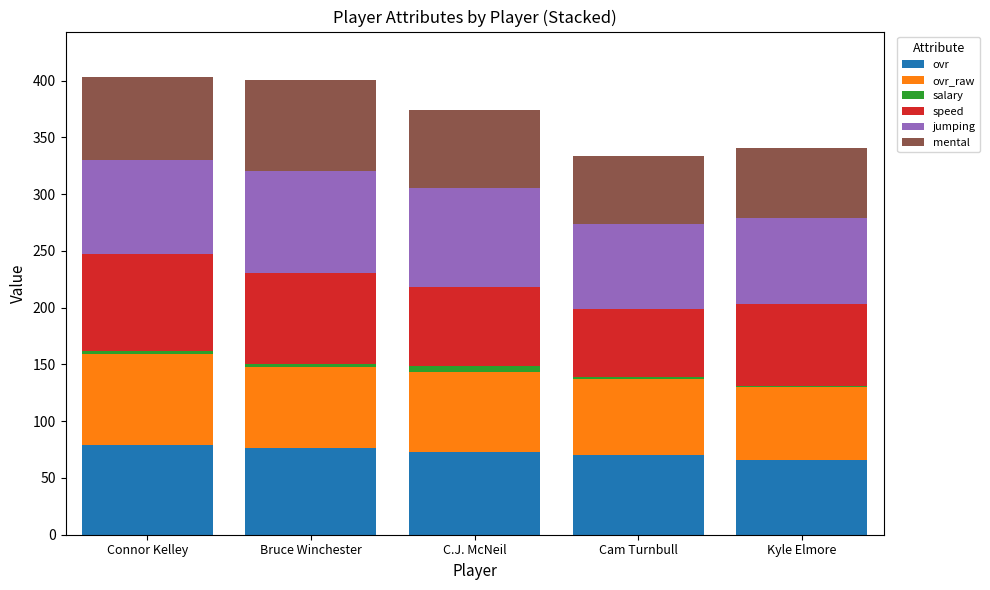

What is the highest value of the ovr series?

79.0